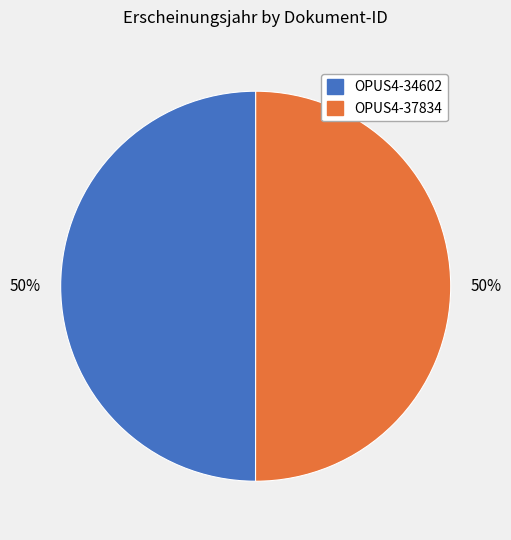

Do OPUS4-37834 and OPUS4-34602 together represent more than half of the pie?

Yes